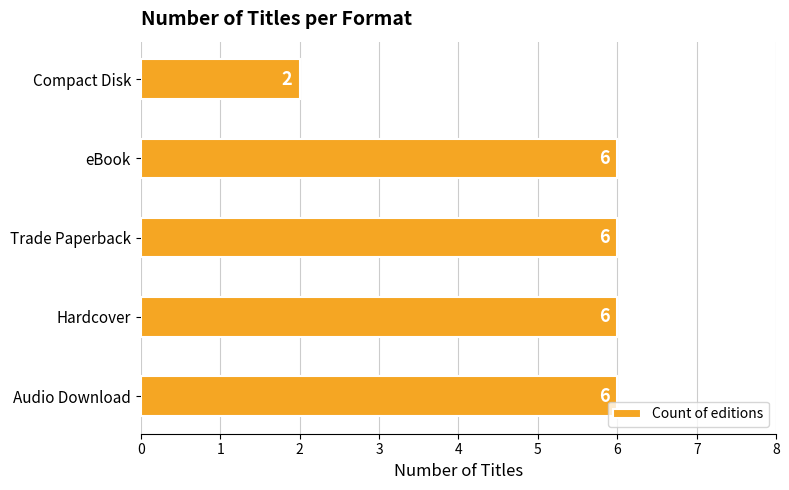

What is the sum of all values?

26